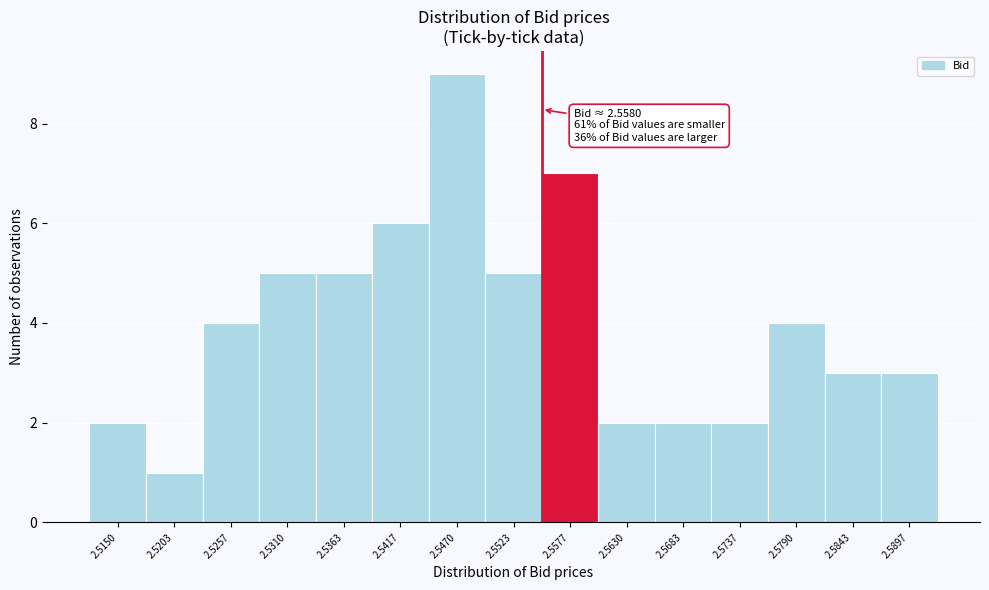

Reading left to right, transcribe all the data shown in this chart.

2	1	4	5	5	6	9	5	7	2	2	2	4	3	3